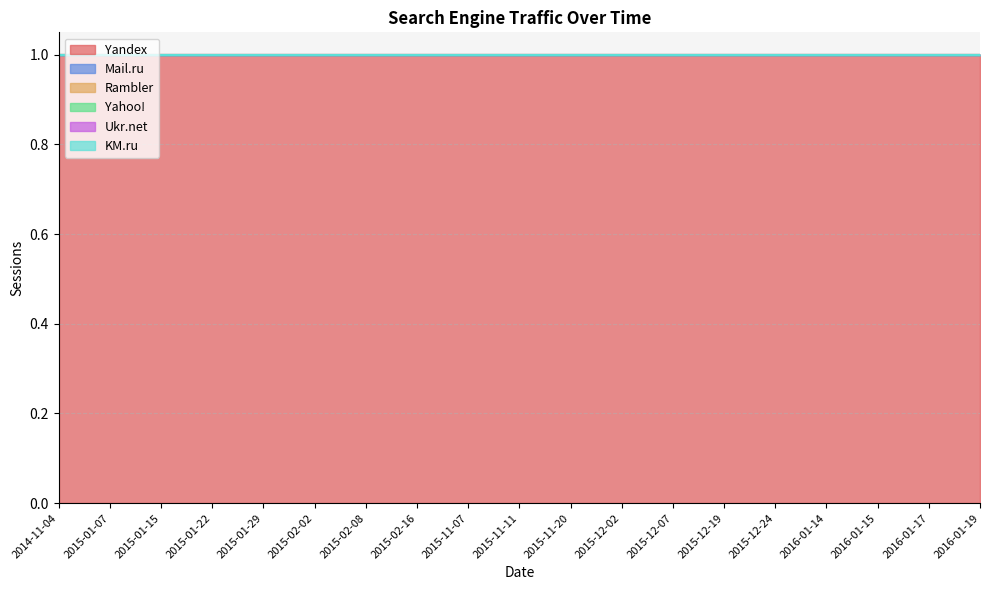

True or false: Ukr.net and Rambler intersect in this chart.

False